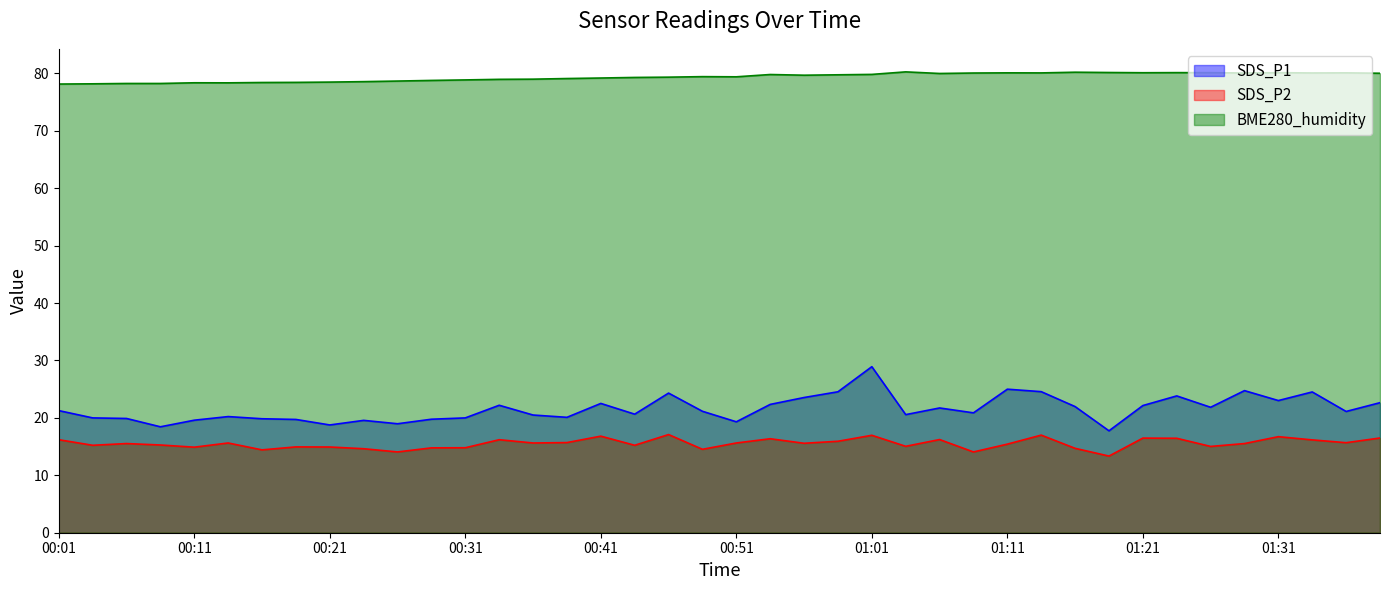

Reading left to right, list all the values displayed in this chart.

SDS_P1: 00:01=21.3	00:04=20.0	00:06=19.9	00:09=18.4	00:11=19.6	00:14=20.2	00:16=19.9	00:19=19.7	00:21=18.8	00:24=19.6	00:26=19.0	00:29=19.8	00:31=20.0	00:34=22.2	00:36=20.5	00:38=20.1	00:41=22.5	00:44=20.6	00:46=24.3	00:48=21.1	00:51=19.3	00:53=22.4	00:56=23.6	00:58=24.6	01:01=28.9	01:03=20.6	01:06=21.7	01:08=20.9	01:11=25.0	01:13=24.6	01:16=22.0	01:18=17.8	01:21=22.1	01:23=23.8	01:26=21.9	01:28=24.8	01:31=23.0	01:33=24.5	01:36=21.1	01:38=22.6
SDS_P2: 00:01=16.2	00:04=15.2	00:06=15.5	00:09=15.3	00:11=14.9	00:14=15.6	00:16=14.4	00:19=14.9	00:21=14.9	00:24=14.6	00:26=14.1	00:29=14.8	00:31=14.8	00:34=16.2	00:36=15.6	00:38=15.7	00:41=16.8	00:44=15.2	00:46=17.1	00:48=14.5	00:51=15.6	00:53=16.4	00:56=15.6	00:58=15.9	01:01=17.0	01:03=15.1	01:06=16.2	01:08=14.1	01:11=15.4	01:13=17.0	01:16=14.7	01:18=13.3	01:21=16.5	01:23=16.4	01:26=15.0	01:28=15.5	01:31=16.7	01:33=16.2	01:36=15.7	01:38=16.5
BME280_humidity: 00:01=78.2	00:04=78.2	00:06=78.2	00:09=78.2	00:11=78.4	00:14=78.4	00:16=78.4	00:19=78.4	00:21=78.5	00:24=78.6	00:26=78.7	00:29=78.8	00:31=78.9	00:34=79.0	00:36=79.0	00:38=79.1	00:41=79.2	00:44=79.3	00:46=79.3	00:48=79.4	00:51=79.4	00:53=79.8	00:56=79.7	00:58=79.8	01:01=79.8	01:03=80.3	01:06=80.0	01:08=80.1	01:11=80.1	01:13=80.1	01:16=80.2	01:18=80.2	01:21=80.1	01:23=80.1	01:26=80.1	01:28=80.1	01:31=80.1	01:33=80.1	01:36=80.1	01:38=80.0